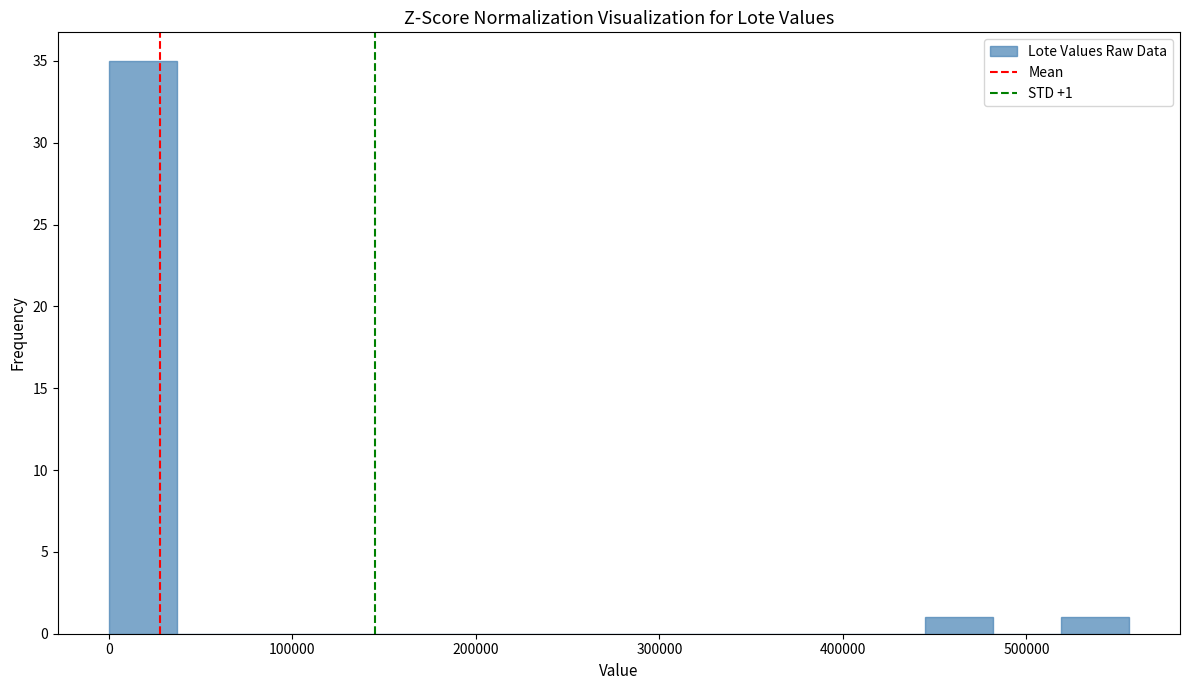

Read against the x-axis, roughly where is the centre of the tallest bar?

20000